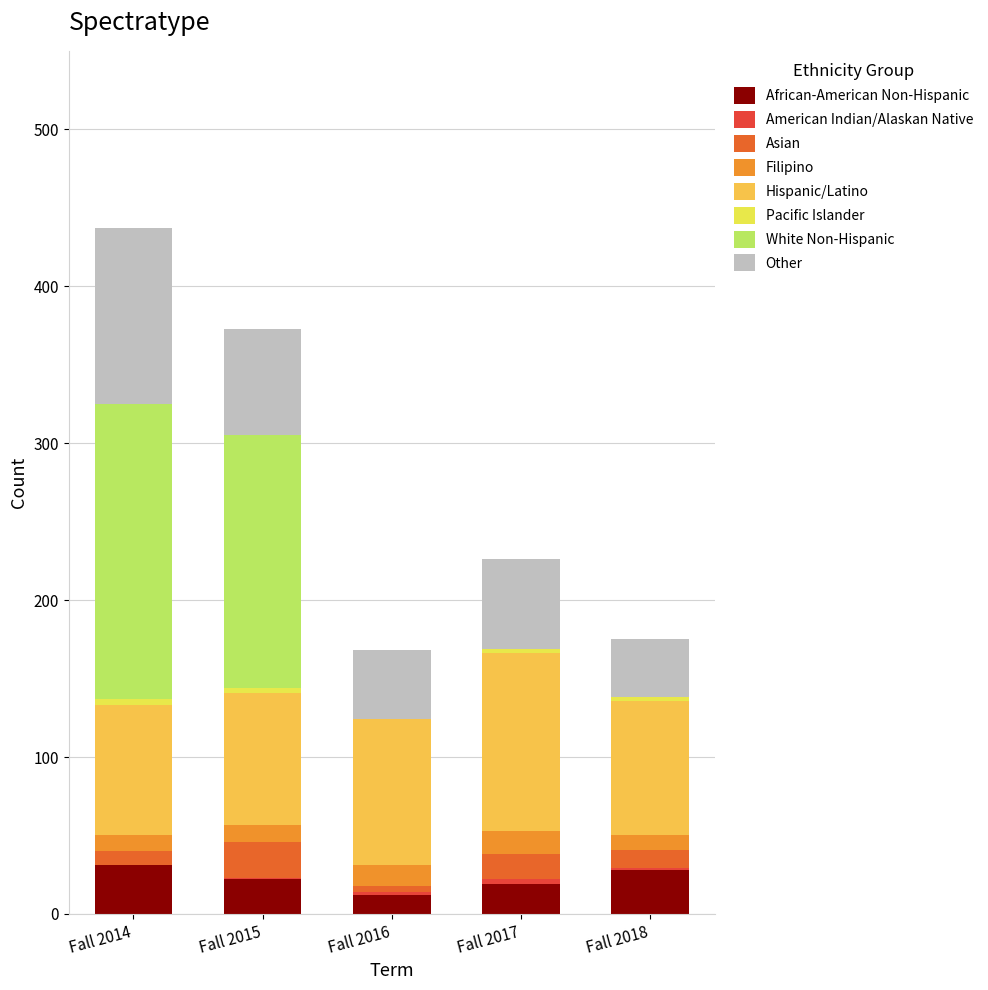

Are the bars horizontal?

No